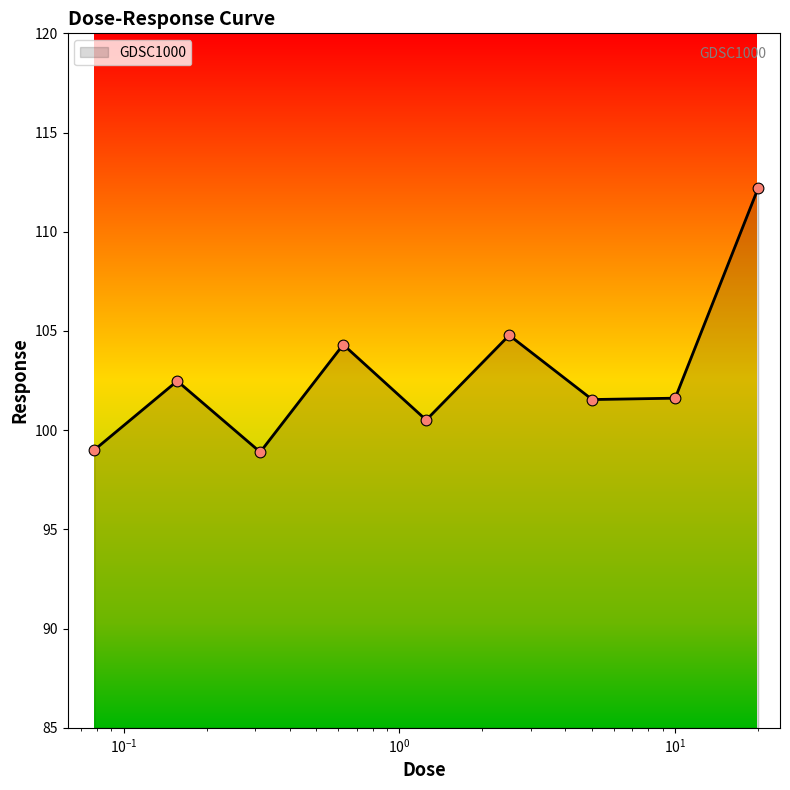

What is the greatest value displayed?

112.2